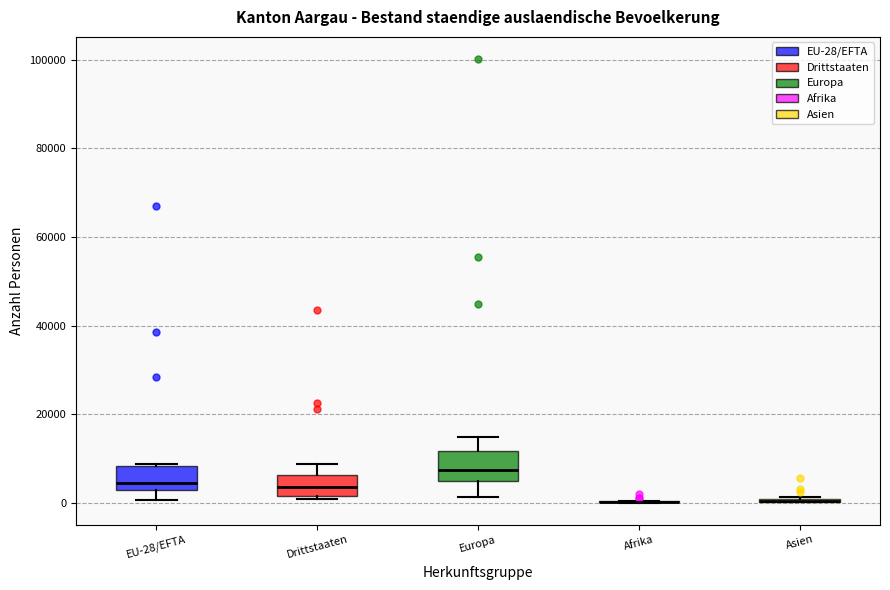

Reading left to right, transcribe this box plot: for each box, give where its median line is, the range the box spans, and where its two whiskers end, as read against the y-axis. The values are not printed on the chart, so give them approximately, as read against the axis.

EU-28/EFTA: median 4000, box 2000 to 8000, whiskers 0 to 8000
Drittstaaten: median 4000, box 2000 to 6000, whiskers 0 to 8000
Europa: median 8000, box 4000 to 12000, whiskers 2000 to 14000
Afrika: box collapsed to a line at 0, whiskers 0 to 0
Asien: box collapsed to a line at 0, whiskers 0 to 2000